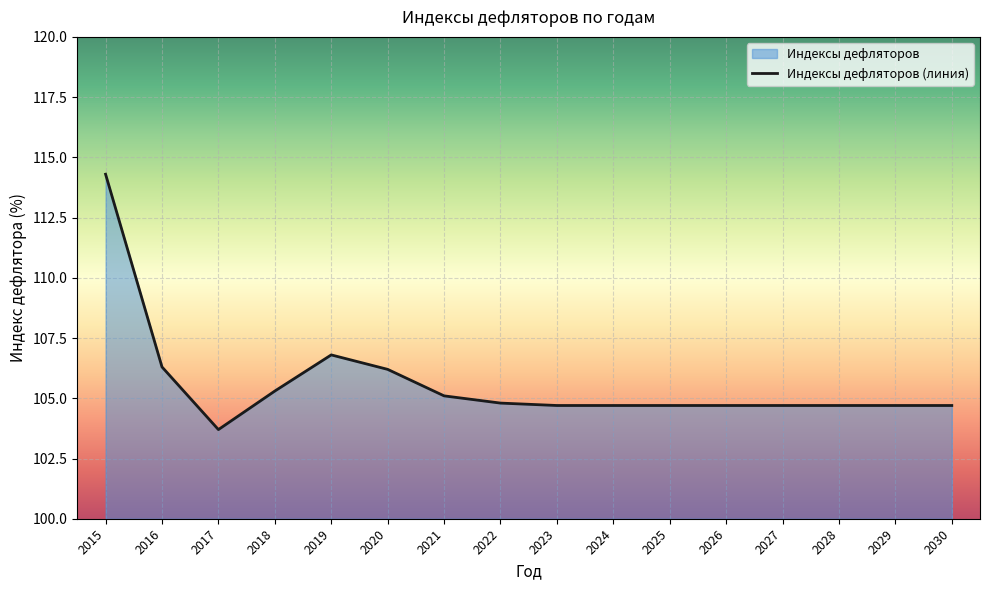

What is the minimum value shown in the chart?

103.7